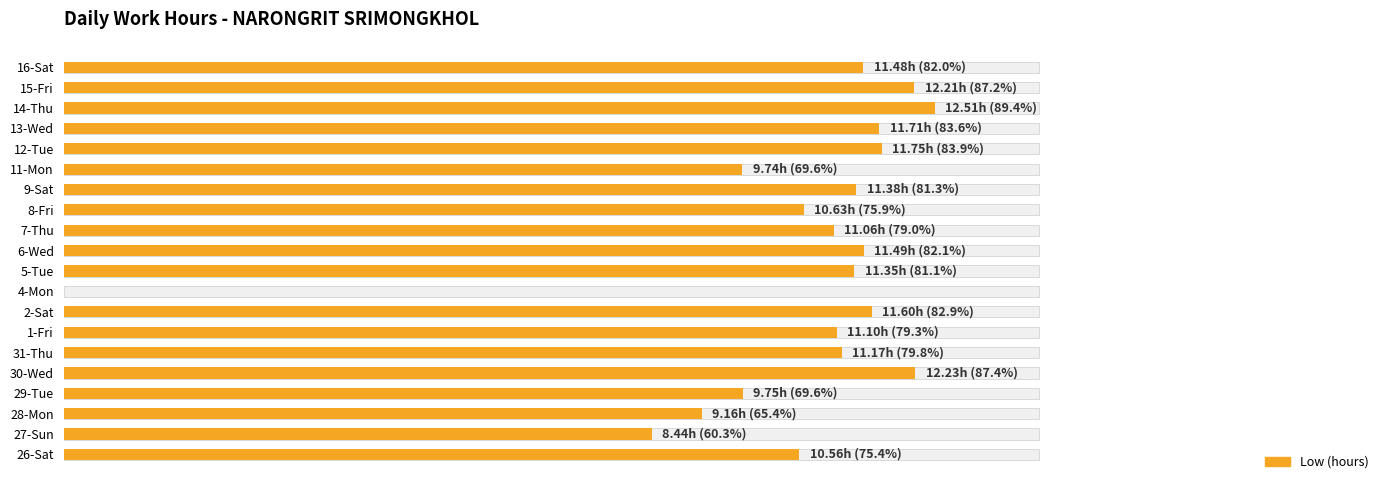

How many values are above zero?

19